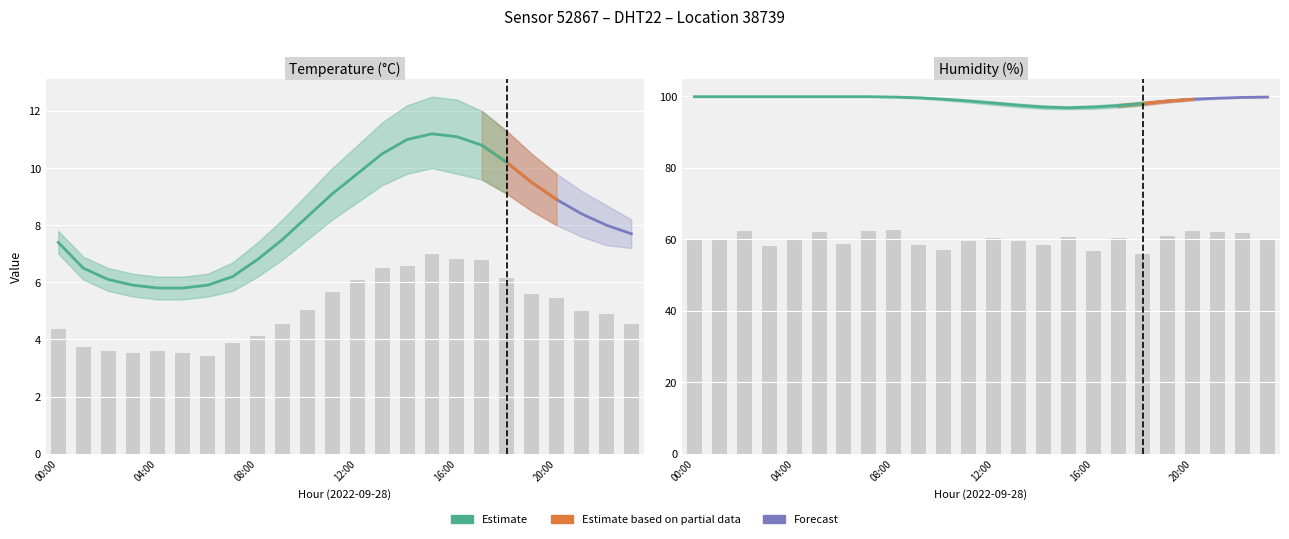

Which label corresponds to the smallest value in the chart?

06:00